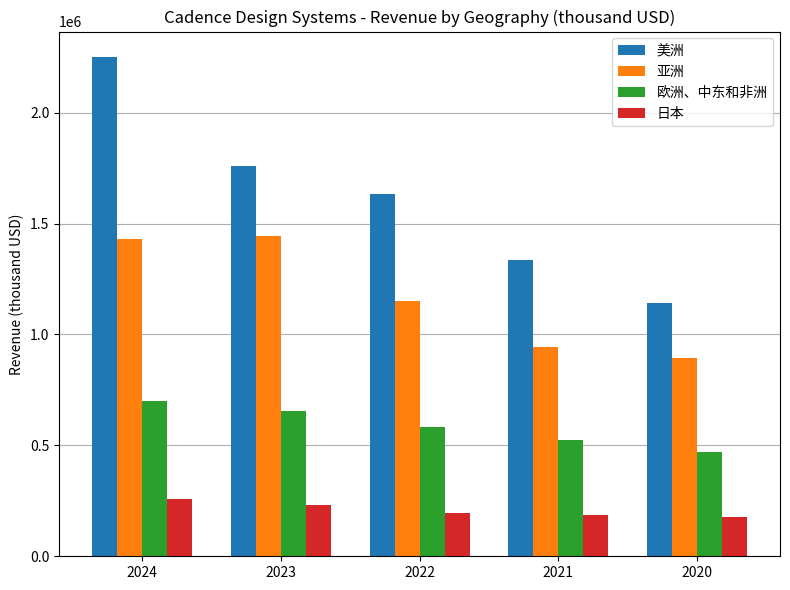

The 美洲 series shows 1931788 at 2020. True or false?

False